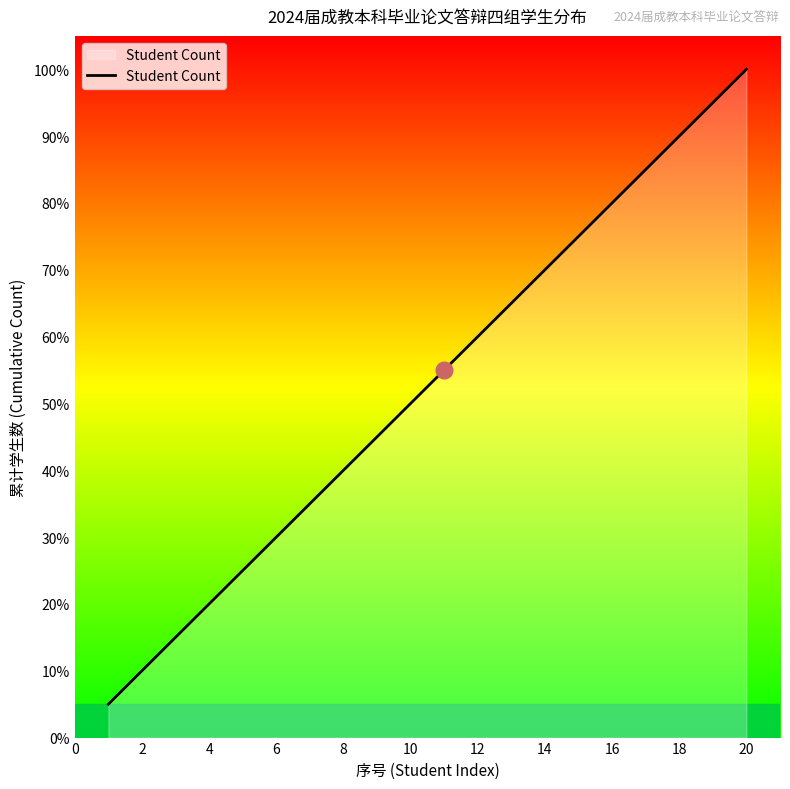

What is the difference between the maximum and minimum values?

95.0